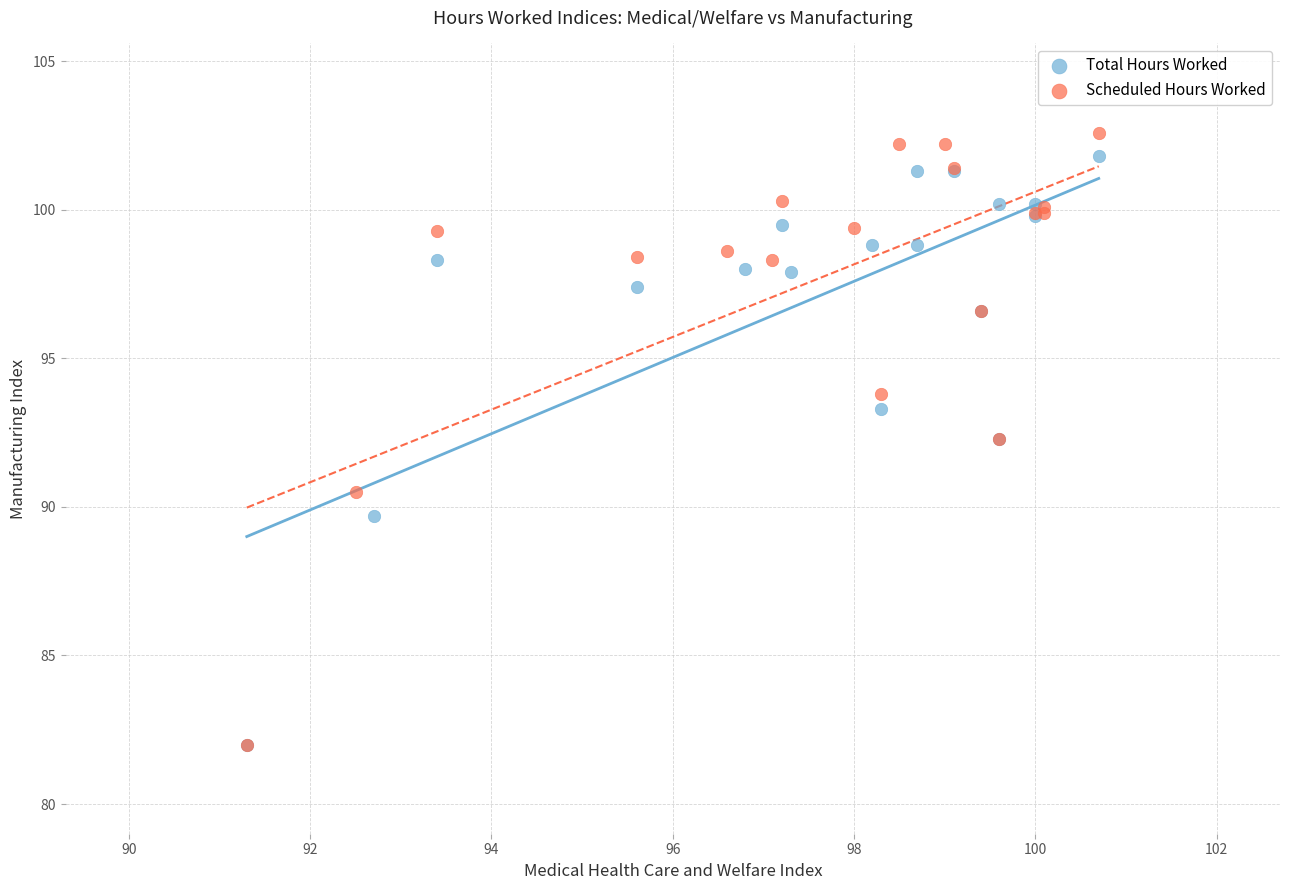

Which series has the largest Y range (max minus min)?

Scheduled Hours Worked